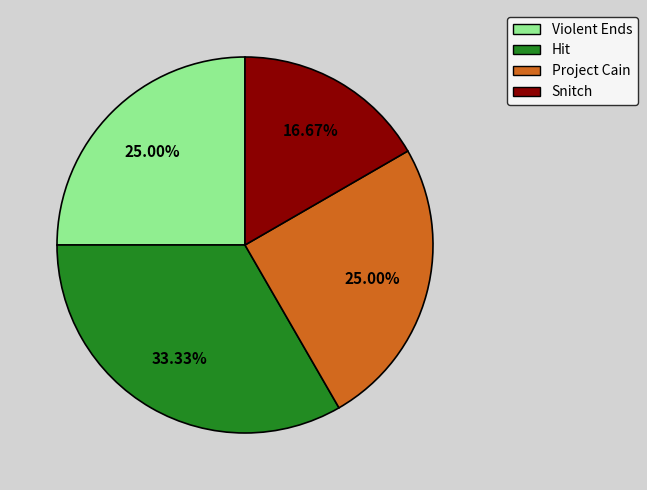

Approximately how many times larger is the value at Hit compared to Violent Ends?

1.3